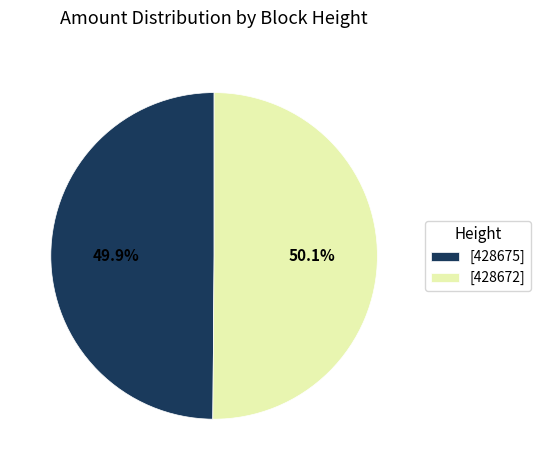

How many segments does this pie chart have?

2